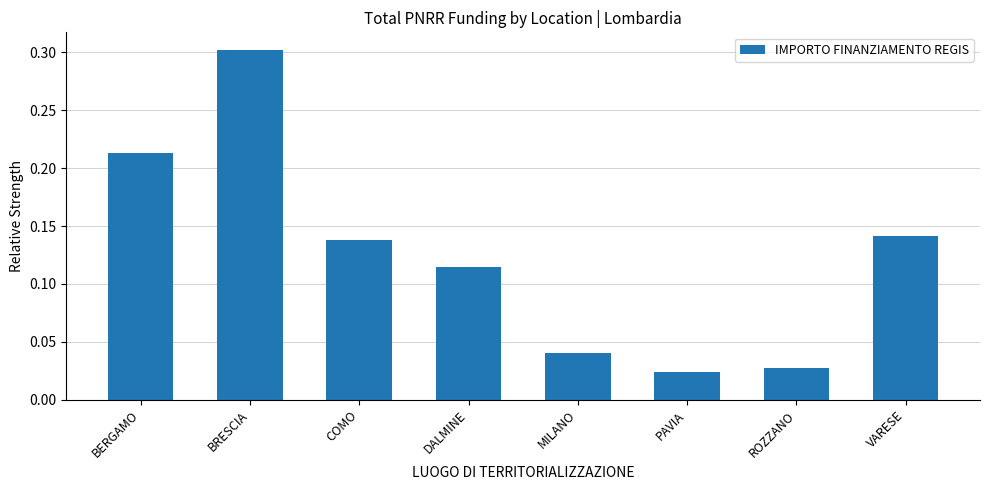

Rank the categories by value from lowest to highest.

PAVIA, ROZZANO, MILANO, DALMINE, COMO, VARESE, BERGAMO, BRESCIA